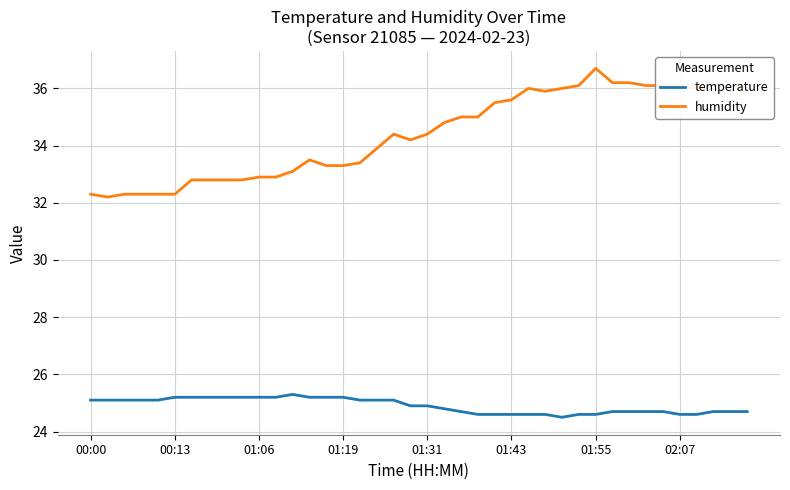

Which series has the largest range (max minus min)?

humidity